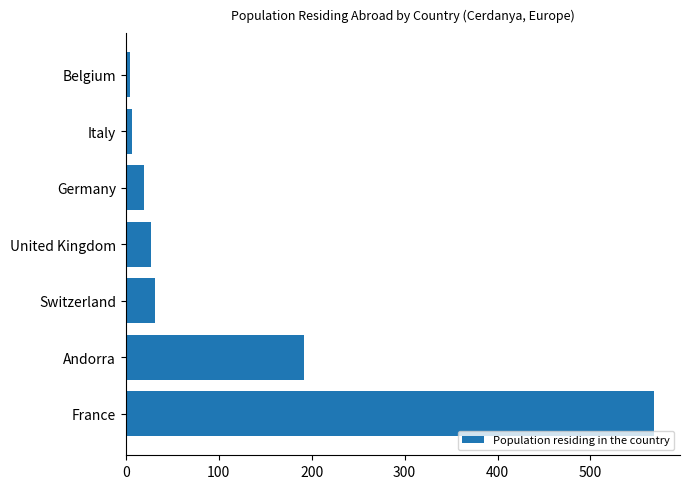

What is the difference between the maximum and minimum values?

564